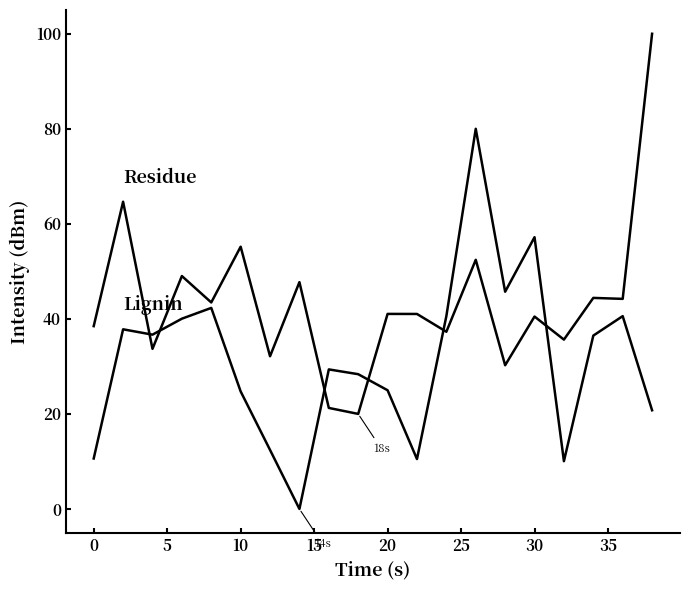

Does the chart have visible grid lines?

No